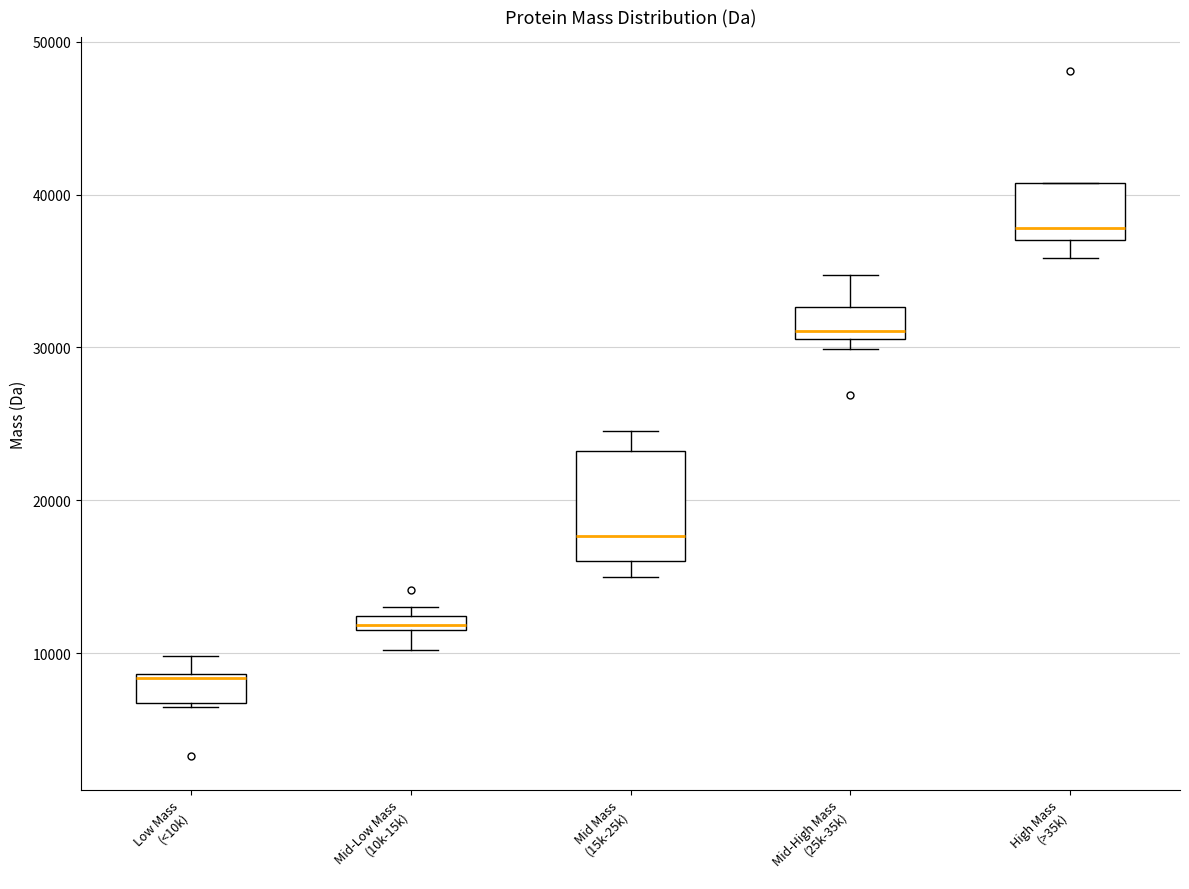

Comparing the boxes themselves (not the whiskers), which one is the tallest?

Mid Mass (15k-25k)